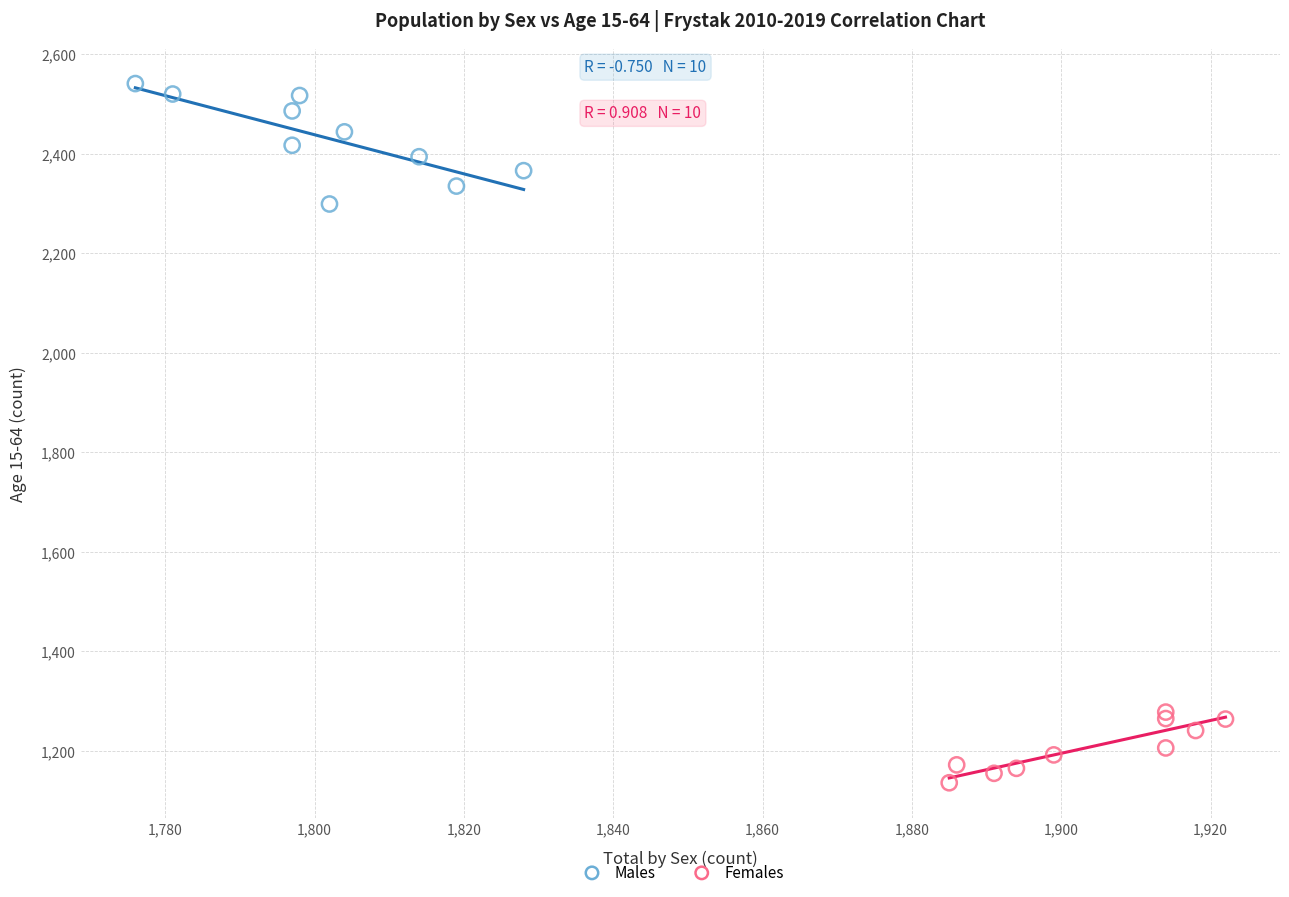

Which series contains the lowest Y value?

Females